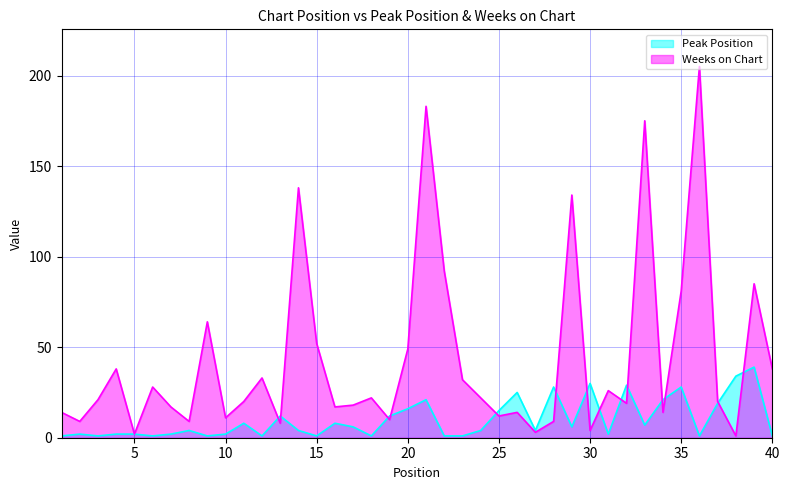

Reading right to left, list all the values displayed in this chart.

Peak Position: 40=1	39=39	38=34	37=19	36=1	35=28	34=21	33=7	32=29	31=2	30=30	29=6	28=28	27=4	26=25	25=15	24=4	23=1	22=1	21=21	20=16	19=12	18=1	17=6	16=8	15=1	14=4	13=12	12=1	11=8	10=2	9=1	8=4	7=2	6=1	5=2	4=2	3=1	2=2	1=1
Weeks on Chart: 40=38	39=85	38=1	37=20	36=205	35=81	34=14	33=175	32=19	31=26	30=4	29=134	28=9	27=3	26=14	25=12	24=22	23=32	22=92	21=183	20=49	19=10	18=22	17=18	16=17	15=52	14=138	13=8	12=33	11=20	10=11	9=64	8=9	7=17	6=28	5=2	4=38	3=21	2=9	1=14